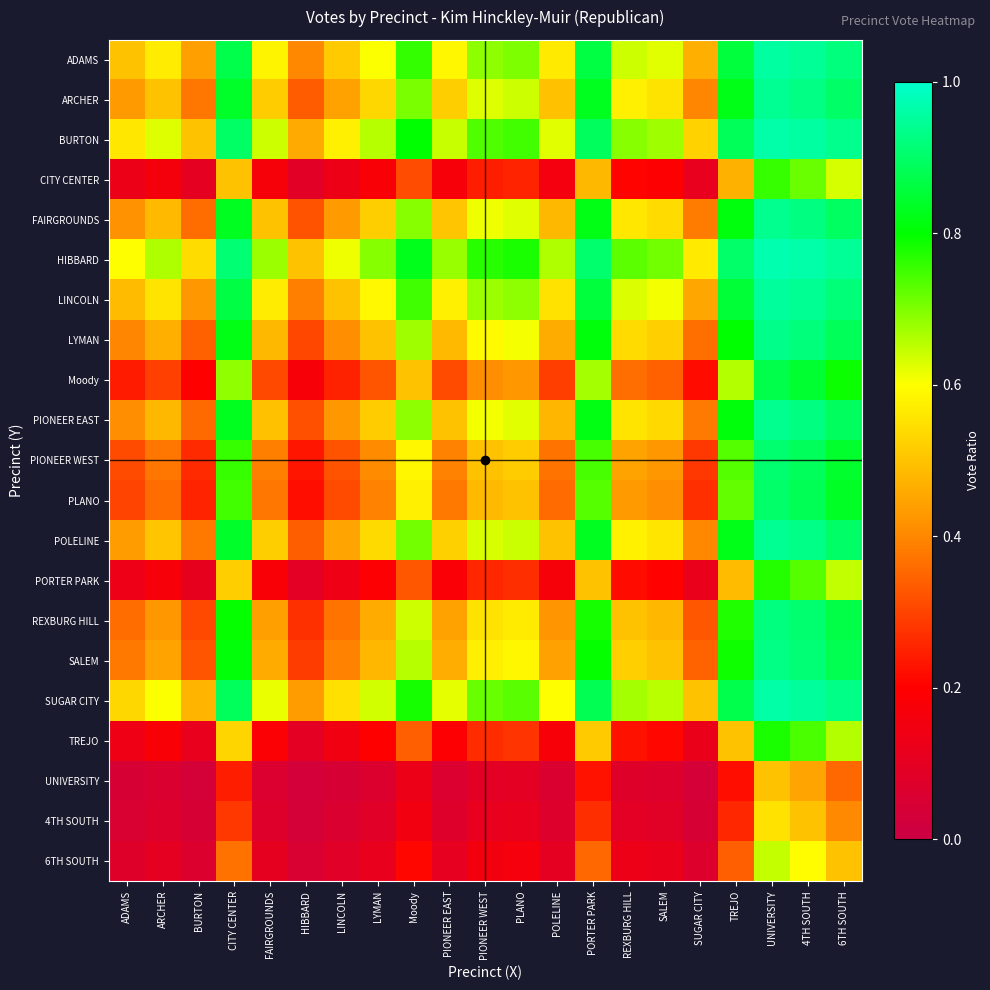

Reading left to right, extract all data points from this chart.

ADAMS: ADAMS=0.5	ARCHER=0.6	BURTON=0.4	CITY CENTER=0.9	FAIRGROUNDS=0.6	HIBBARD=0.4	LINCOLN=0.5	LYMAN=0.6	Moody=0.8	PIONEER EAST=0.6	PIONEER WEST=0.7	PLANO=0.7	POLELINE=0.6	PORTER PARK=0.9	REXBURG HILL=0.6	SALEM=0.6	SUGAR CITY=0.5	TREJO=0.9	UNIVERSITY=1.0	4TH SOUTH=0.9	6TH SOUTH=0.9
ARCHER: ADAMS=0.4	ARCHER=0.5	BURTON=0.4	CITY CENTER=0.8	FAIRGROUNDS=0.5	HIBBARD=0.3	LINCOLN=0.4	LYMAN=0.5	Moody=0.7	PIONEER EAST=0.5	PIONEER WEST=0.6	PLANO=0.6	POLELINE=0.5	PORTER PARK=0.8	REXBURG HILL=0.6	SALEM=0.6	SUGAR CITY=0.4	TREJO=0.8	UNIVERSITY=0.9	4TH SOUTH=0.9	6TH SOUTH=0.9
BURTON: ADAMS=0.6	ARCHER=0.6	BURTON=0.5	CITY CENTER=0.9	FAIRGROUNDS=0.6	HIBBARD=0.5	LINCOLN=0.6	LYMAN=0.7	Moody=0.8	PIONEER EAST=0.6	PIONEER WEST=0.7	PLANO=0.7	POLELINE=0.6	PORTER PARK=0.9	REXBURG HILL=0.7	SALEM=0.7	SUGAR CITY=0.5	TREJO=0.9	UNIVERSITY=1.0	4TH SOUTH=1.0	6TH SOUTH=0.9
CITY CENTER: ADAMS=0.1	ARCHER=0.2	BURTON=0.1	CITY CENTER=0.5	FAIRGROUNDS=0.2	HIBBARD=0.1	LINCOLN=0.1	LYMAN=0.2	Moody=0.3	PIONEER EAST=0.2	PIONEER WEST=0.2	PLANO=0.3	POLELINE=0.2	PORTER PARK=0.5	REXBURG HILL=0.2	SALEM=0.2	SUGAR CITY=0.1	TREJO=0.5	UNIVERSITY=0.8	4TH SOUTH=0.7	6TH SOUTH=0.6
FAIRGROUNDS: ADAMS=0.4	ARCHER=0.5	BURTON=0.4	CITY CENTER=0.8	FAIRGROUNDS=0.5	HIBBARD=0.3	LINCOLN=0.4	LYMAN=0.5	Moody=0.7	PIONEER EAST=0.5	PIONEER WEST=0.6	PLANO=0.6	POLELINE=0.5	PORTER PARK=0.8	REXBURG HILL=0.6	SALEM=0.5	SUGAR CITY=0.4	TREJO=0.8	UNIVERSITY=0.9	4TH SOUTH=0.9	6TH SOUTH=0.9
HIBBARD: ADAMS=0.6	ARCHER=0.7	BURTON=0.5	CITY CENTER=0.9	FAIRGROUNDS=0.7	HIBBARD=0.5	LINCOLN=0.6	LYMAN=0.7	Moody=0.8	PIONEER EAST=0.7	PIONEER WEST=0.8	PLANO=0.8	POLELINE=0.7	PORTER PARK=0.9	REXBURG HILL=0.7	SALEM=0.7	SUGAR CITY=0.6	TREJO=0.9	UNIVERSITY=1.0	4TH SOUTH=1.0	6TH SOUTH=0.9
LINCOLN: ADAMS=0.5	ARCHER=0.6	BURTON=0.4	CITY CENTER=0.9	FAIRGROUNDS=0.6	HIBBARD=0.4	LINCOLN=0.5	LYMAN=0.6	Moody=0.7	PIONEER EAST=0.6	PIONEER WEST=0.7	PLANO=0.7	POLELINE=0.6	PORTER PARK=0.9	REXBURG HILL=0.6	SALEM=0.6	SUGAR CITY=0.5	TREJO=0.9	UNIVERSITY=1.0	4TH SOUTH=0.9	6TH SOUTH=0.9
LYMAN: ADAMS=0.4	ARCHER=0.5	BURTON=0.3	CITY CENTER=0.8	FAIRGROUNDS=0.5	HIBBARD=0.3	LINCOLN=0.4	LYMAN=0.5	Moody=0.7	PIONEER EAST=0.5	PIONEER WEST=0.6	PLANO=0.6	POLELINE=0.5	PORTER PARK=0.8	REXBURG HILL=0.5	SALEM=0.5	SUGAR CITY=0.4	TREJO=0.8	UNIVERSITY=0.9	4TH SOUTH=0.9	6TH SOUTH=0.9
Moody: ADAMS=0.2	ARCHER=0.3	BURTON=0.2	CITY CENTER=0.7	FAIRGROUNDS=0.3	HIBBARD=0.2	LINCOLN=0.3	LYMAN=0.3	Moody=0.5	PIONEER EAST=0.3	PIONEER WEST=0.4	PLANO=0.4	POLELINE=0.3	PORTER PARK=0.7	REXBURG HILL=0.4	SALEM=0.3	SUGAR CITY=0.2	TREJO=0.7	UNIVERSITY=0.9	4TH SOUTH=0.8	6TH SOUTH=0.8
PIONEER EAST: ADAMS=0.4	ARCHER=0.5	BURTON=0.4	CITY CENTER=0.8	FAIRGROUNDS=0.5	HIBBARD=0.3	LINCOLN=0.4	LYMAN=0.5	Moody=0.7	PIONEER EAST=0.5	PIONEER WEST=0.6	PLANO=0.6	POLELINE=0.5	PORTER PARK=0.8	REXBURG HILL=0.6	SALEM=0.5	SUGAR CITY=0.4	TREJO=0.8	UNIVERSITY=0.9	4TH SOUTH=0.9	6TH SOUTH=0.9
PIONEER WEST: ADAMS=0.3	ARCHER=0.4	BURTON=0.3	CITY CENTER=0.8	FAIRGROUNDS=0.4	HIBBARD=0.2	LINCOLN=0.3	LYMAN=0.4	Moody=0.6	PIONEER EAST=0.4	PIONEER WEST=0.5	PLANO=0.5	POLELINE=0.4	PORTER PARK=0.7	REXBURG HILL=0.4	SALEM=0.4	SUGAR CITY=0.3	TREJO=0.7	UNIVERSITY=0.9	4TH SOUTH=0.9	6TH SOUTH=0.8
PLANO: ADAMS=0.3	ARCHER=0.4	BURTON=0.3	CITY CENTER=0.7	FAIRGROUNDS=0.4	HIBBARD=0.2	LINCOLN=0.3	LYMAN=0.4	Moody=0.6	PIONEER EAST=0.4	PIONEER WEST=0.5	PLANO=0.5	POLELINE=0.4	PORTER PARK=0.7	REXBURG HILL=0.4	SALEM=0.4	SUGAR CITY=0.3	TREJO=0.7	UNIVERSITY=0.9	4TH SOUTH=0.9	6TH SOUTH=0.8
POLELINE: ADAMS=0.4	ARCHER=0.5	BURTON=0.4	CITY CENTER=0.8	FAIRGROUNDS=0.5	HIBBARD=0.3	LINCOLN=0.4	LYMAN=0.5	Moody=0.7	PIONEER EAST=0.5	PIONEER WEST=0.6	PLANO=0.6	POLELINE=0.5	PORTER PARK=0.8	REXBURG HILL=0.6	SALEM=0.6	SUGAR CITY=0.4	TREJO=0.8	UNIVERSITY=0.9	4TH SOUTH=0.9	6TH SOUTH=0.9
PORTER PARK: ADAMS=0.1	ARCHER=0.2	BURTON=0.1	CITY CENTER=0.5	FAIRGROUNDS=0.2	HIBBARD=0.1	LINCOLN=0.1	LYMAN=0.2	Moody=0.3	PIONEER EAST=0.2	PIONEER WEST=0.3	PLANO=0.3	POLELINE=0.2	PORTER PARK=0.5	REXBURG HILL=0.2	SALEM=0.2	SUGAR CITY=0.1	TREJO=0.5	UNIVERSITY=0.8	4TH SOUTH=0.7	6TH SOUTH=0.6
REXBURG HILL: ADAMS=0.4	ARCHER=0.4	BURTON=0.3	CITY CENTER=0.8	FAIRGROUNDS=0.4	HIBBARD=0.3	LINCOLN=0.4	LYMAN=0.5	Moody=0.6	PIONEER EAST=0.4	PIONEER WEST=0.6	PLANO=0.6	POLELINE=0.4	PORTER PARK=0.8	REXBURG HILL=0.5	SALEM=0.5	SUGAR CITY=0.3	TREJO=0.8	UNIVERSITY=0.9	4TH SOUTH=0.9	6TH SOUTH=0.9
SALEM: ADAMS=0.4	ARCHER=0.4	BURTON=0.3	CITY CENTER=0.8	FAIRGROUNDS=0.5	HIBBARD=0.3	LINCOLN=0.4	LYMAN=0.5	Moody=0.7	PIONEER EAST=0.5	PIONEER WEST=0.6	PLANO=0.6	POLELINE=0.4	PORTER PARK=0.8	REXBURG HILL=0.5	SALEM=0.5	SUGAR CITY=0.3	TREJO=0.8	UNIVERSITY=0.9	4TH SOUTH=0.9	6TH SOUTH=0.9
SUGAR CITY: ADAMS=0.5	ARCHER=0.6	BURTON=0.5	CITY CENTER=0.9	FAIRGROUNDS=0.6	HIBBARD=0.4	LINCOLN=0.5	LYMAN=0.6	Moody=0.8	PIONEER EAST=0.6	PIONEER WEST=0.7	PLANO=0.7	POLELINE=0.6	PORTER PARK=0.9	REXBURG HILL=0.7	SALEM=0.7	SUGAR CITY=0.5	TREJO=0.9	UNIVERSITY=1.0	4TH SOUTH=1.0	6TH SOUTH=0.9
TREJO: ADAMS=0.1	ARCHER=0.2	BURTON=0.1	CITY CENTER=0.5	FAIRGROUNDS=0.2	HIBBARD=0.1	LINCOLN=0.1	LYMAN=0.2	Moody=0.3	PIONEER EAST=0.2	PIONEER WEST=0.3	PLANO=0.3	POLELINE=0.2	PORTER PARK=0.5	REXBURG HILL=0.2	SALEM=0.2	SUGAR CITY=0.1	TREJO=0.5	UNIVERSITY=0.8	4TH SOUTH=0.7	6TH SOUTH=0.7
UNIVERSITY: ADAMS=0.0	ARCHER=0.1	BURTON=0.0	CITY CENTER=0.2	FAIRGROUNDS=0.1	HIBBARD=0.0	LINCOLN=0.0	LYMAN=0.1	Moody=0.1	PIONEER EAST=0.1	PIONEER WEST=0.1	PLANO=0.1	POLELINE=0.1	PORTER PARK=0.2	REXBURG HILL=0.1	SALEM=0.1	SUGAR CITY=0.0	TREJO=0.2	UNIVERSITY=0.5	4TH SOUTH=0.4	6TH SOUTH=0.4
4TH SOUTH: ADAMS=0.1	ARCHER=0.1	BURTON=0.0	CITY CENTER=0.3	FAIRGROUNDS=0.1	HIBBARD=0.0	LINCOLN=0.1	LYMAN=0.1	Moody=0.2	PIONEER EAST=0.1	PIONEER WEST=0.1	PLANO=0.1	POLELINE=0.1	PORTER PARK=0.3	REXBURG HILL=0.1	SALEM=0.1	SUGAR CITY=0.0	TREJO=0.3	UNIVERSITY=0.6	4TH SOUTH=0.5	6TH SOUTH=0.4
6TH SOUTH: ADAMS=0.1	ARCHER=0.1	BURTON=0.1	CITY CENTER=0.4	FAIRGROUNDS=0.1	HIBBARD=0.1	LINCOLN=0.1	LYMAN=0.1	Moody=0.2	PIONEER EAST=0.1	PIONEER WEST=0.2	PLANO=0.2	POLELINE=0.1	PORTER PARK=0.4	REXBURG HILL=0.1	SALEM=0.1	SUGAR CITY=0.1	TREJO=0.3	UNIVERSITY=0.6	4TH SOUTH=0.6	6TH SOUTH=0.5